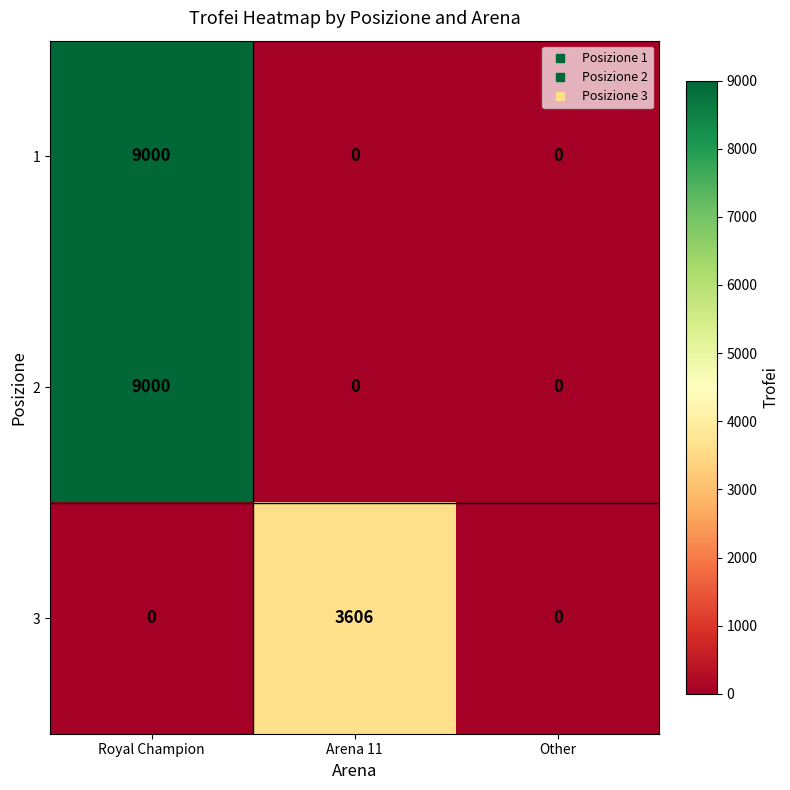

At which category is the sum across all series the highest?

Royal Champion